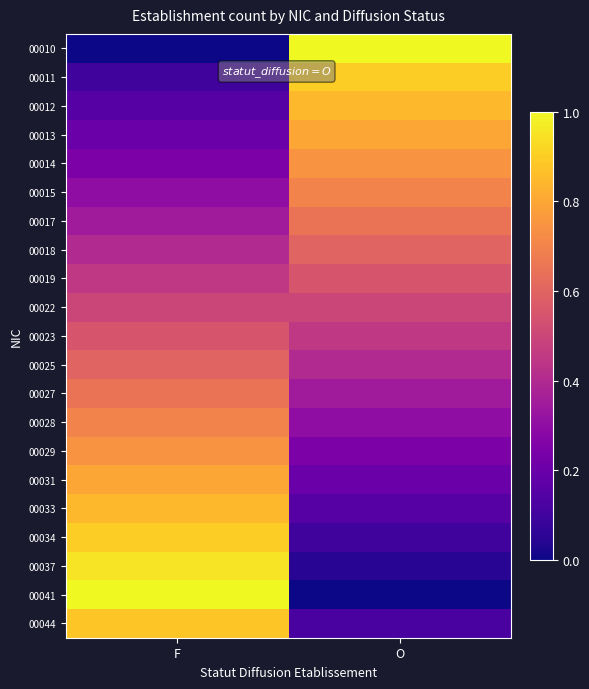

At F, list the series in order from largest to smallest.

00041, 00037, 00034, 00044, 00033, 00031, 00029, 00028, 00027, 00025, 00023, 00022, 00019, 00018, 00017, 00015, 00014, 00013, 00012, 00011, 00010